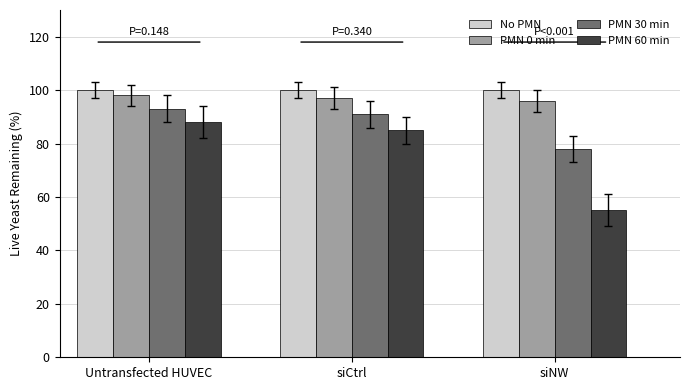

What is the sum of the PMN 60 min values at Untransfected HUVEC and siNW?

143